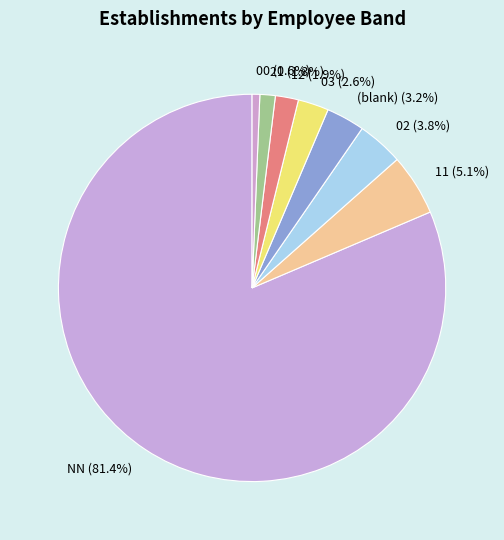

Count the number of slices in the pie.

8